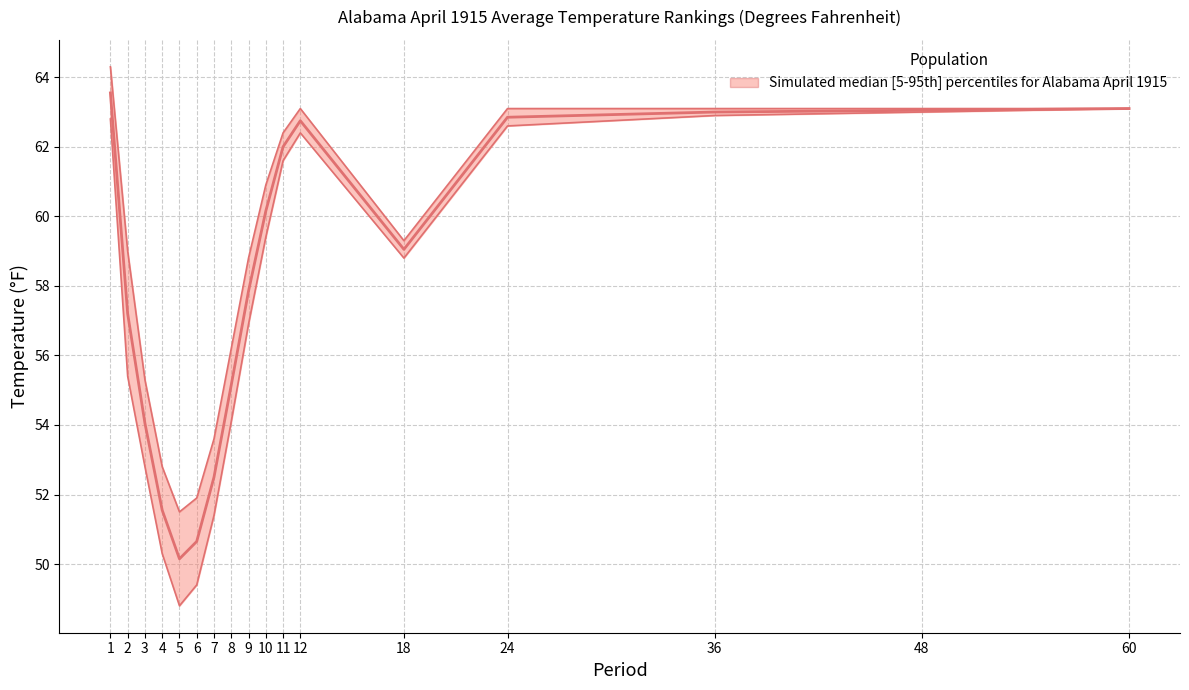

What is the difference between the values at 7 and 9?

5.3